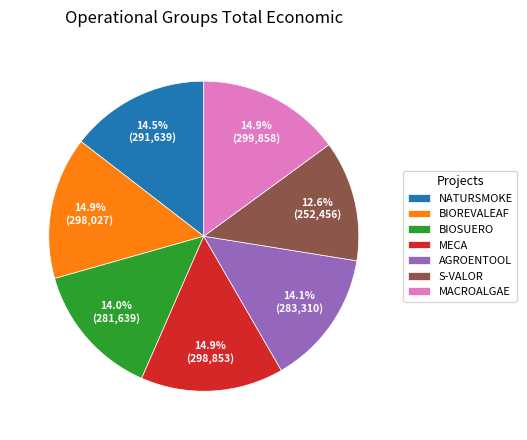

True or false: BIOSUERO accounts for 14% of the total.

True